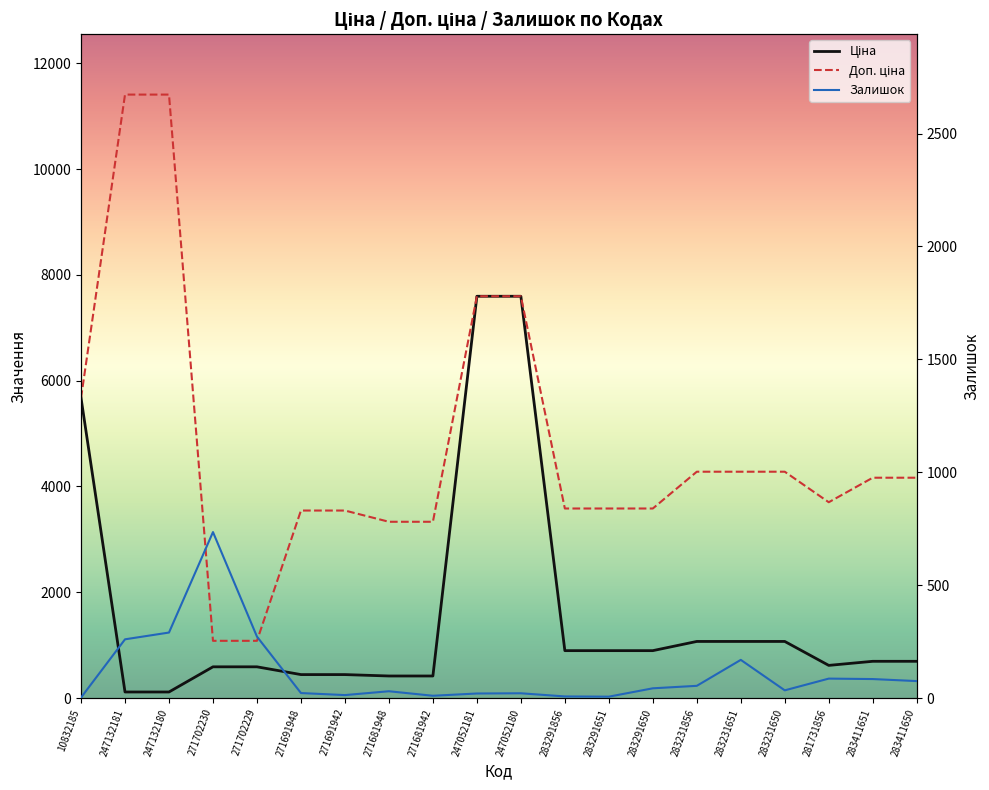

What is the highest value of the Ціна series?

7596.5